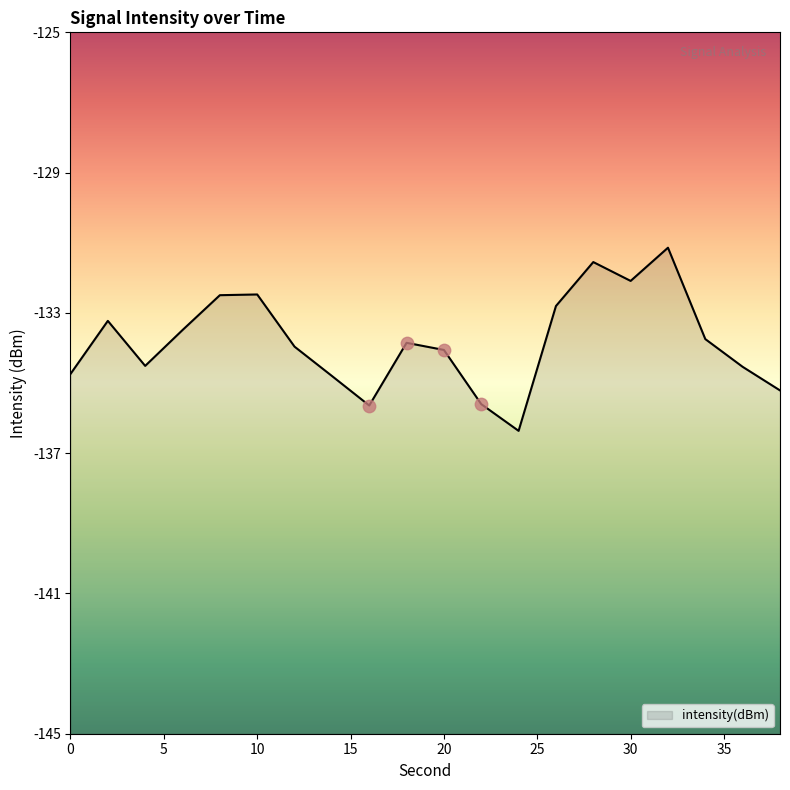

Between 36 and 24, which is larger?

36